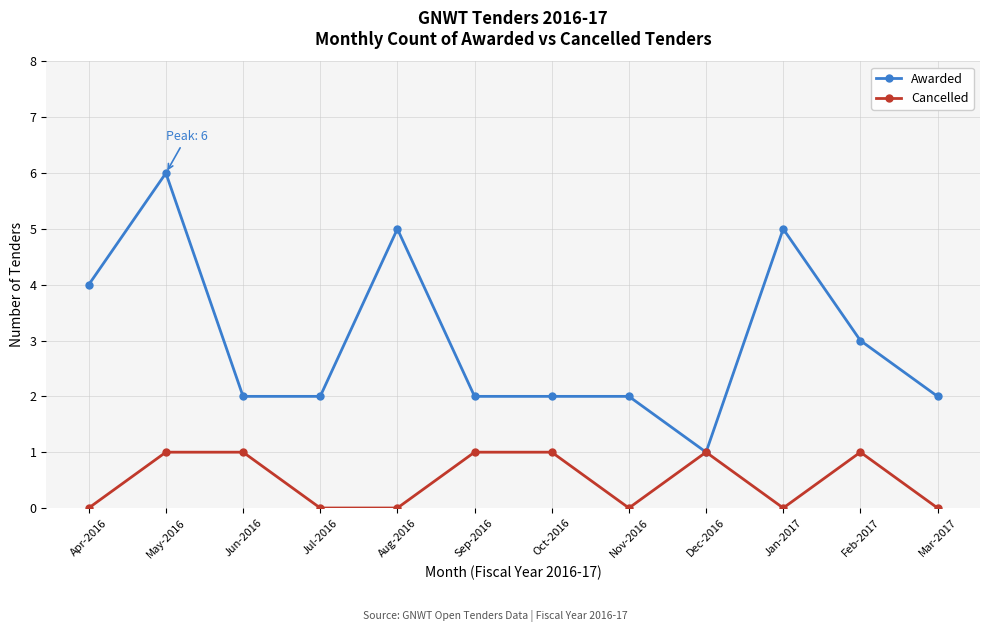

True or false: Cancelled has more than 0 points higher than both neighbors.

True